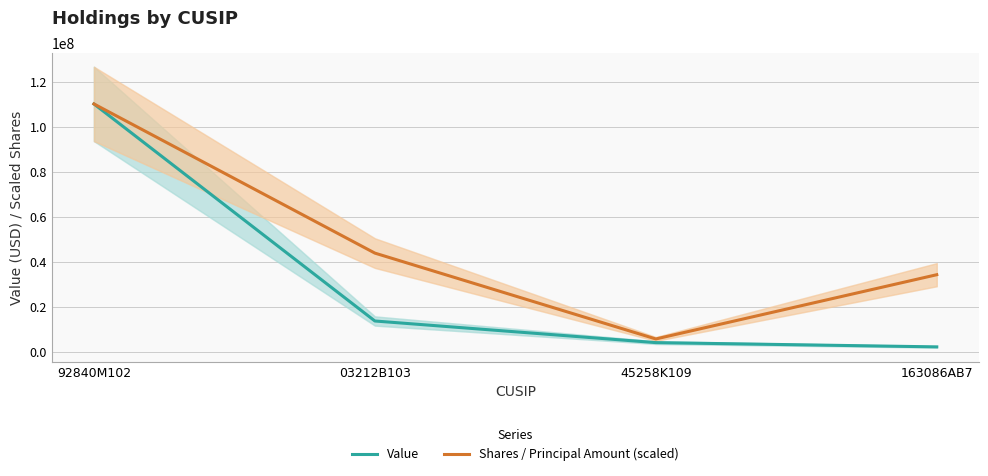

What is the difference between the maximum and minimum values in the Shares / Principal Amount (scaled) series?

104450999.5